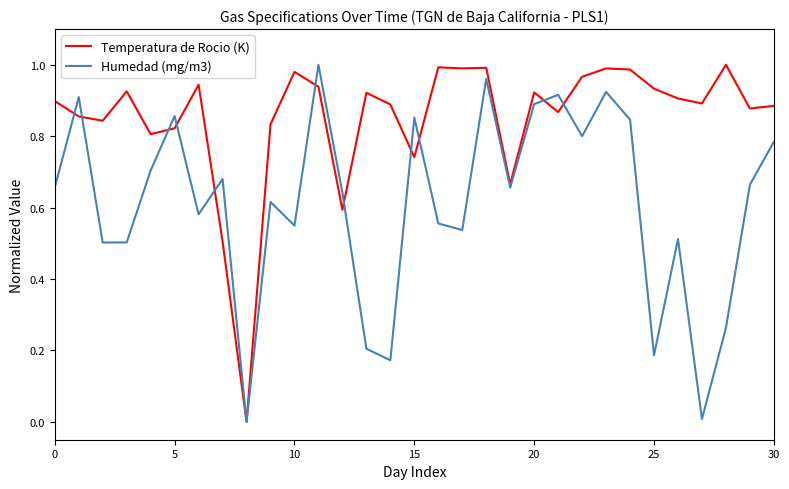

Which series has the largest total across all categories?

Temperatura de Rocio (K)